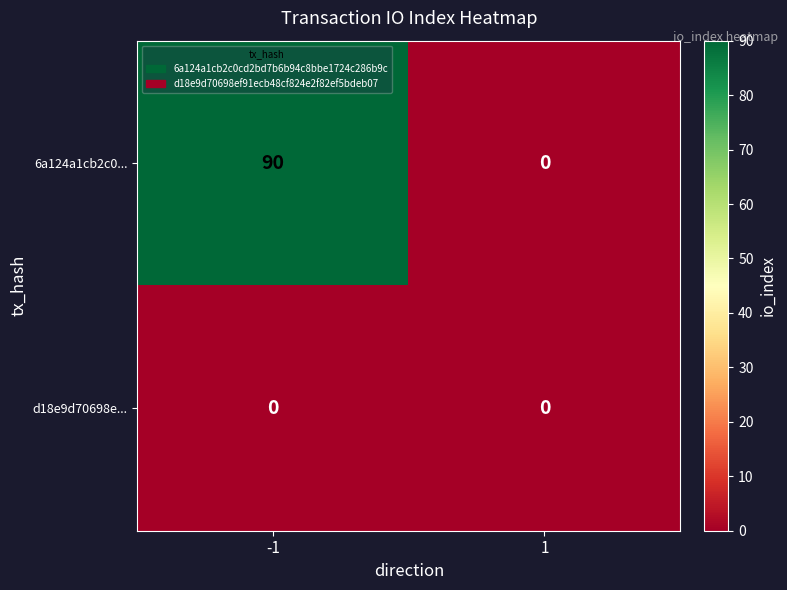

Rank the series by their maximum value, from highest to lowest.

6a124a1cb2c0..., d18e9d70698e...